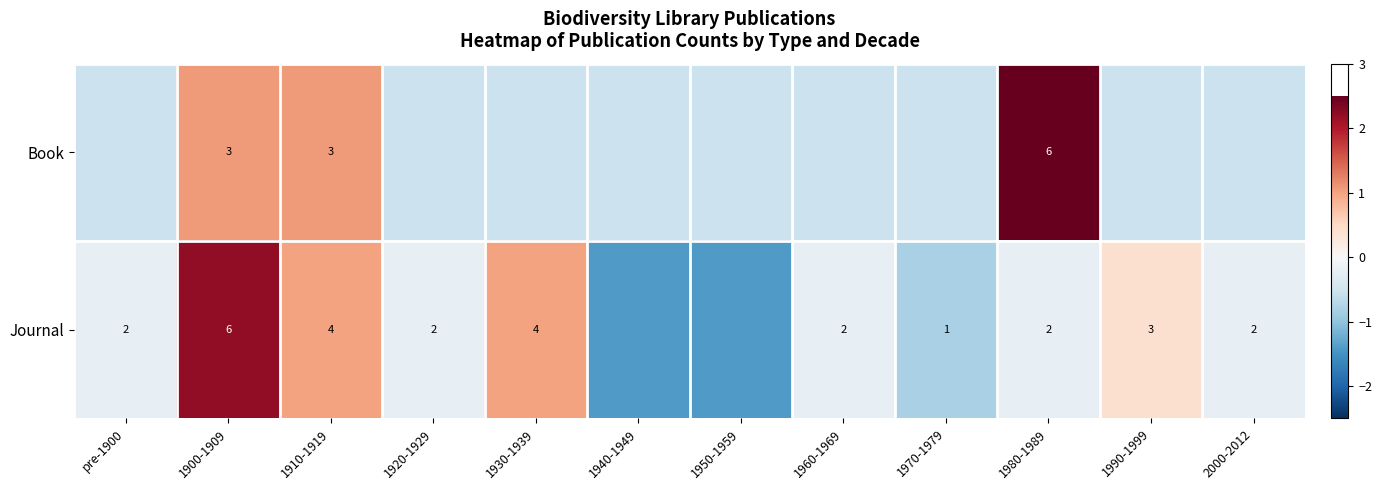

Rank the series at 1910-1919 from lowest to highest value.

Book, Journal